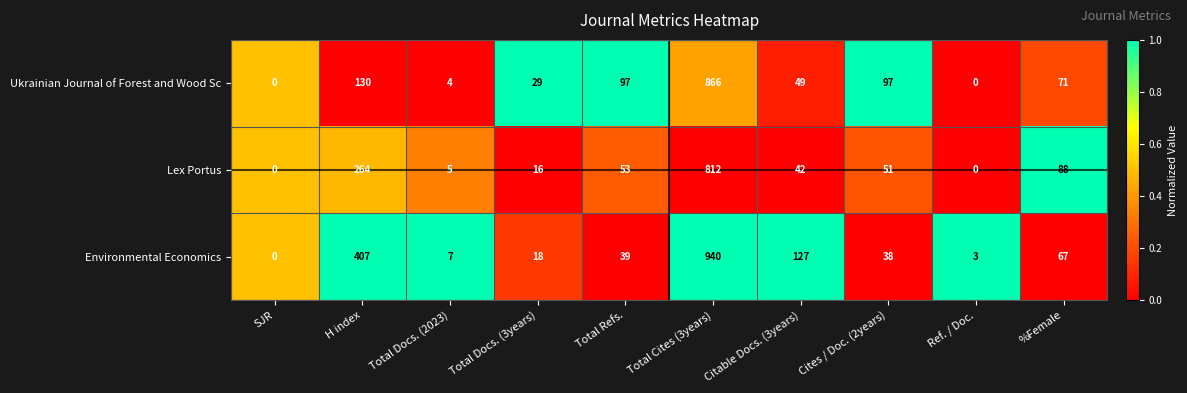

Rank the series by their maximum value, from lowest to highest.

Lex Portus, Ukrainian Journal of Forest and Wood Sc, Environmental Economics